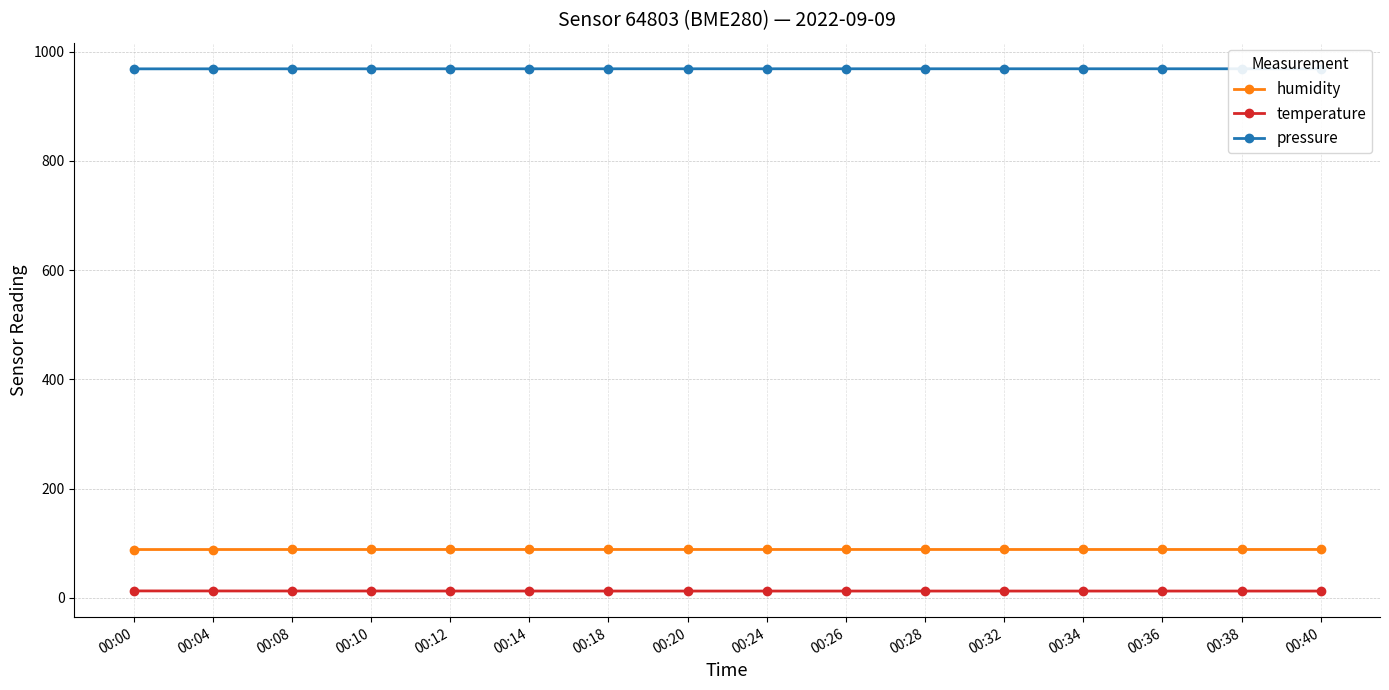

Count the humidity values in the range 88 to 89.

16